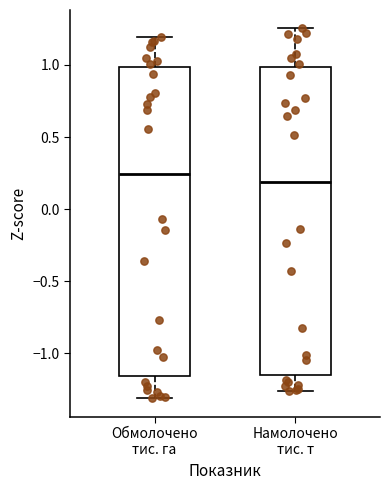

Reading left to right, transcribe this box plot: for each box, give where its median line is, the range the box spans, and where its two whiskers end, as read against the y-axis. The values are not printed on the chart, so give them approximately, as read against the axis.

Обмолочено тис. га: median 0.25, box -1.15 to 1.00, whiskers -1.30 to 1.20
Намолочено тис. т: median 0.20, box -1.15 to 1.00, whiskers -1.25 to 1.25